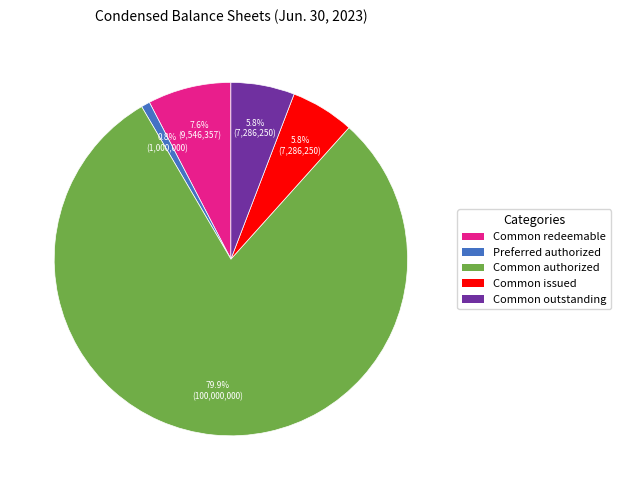

Does any single category account for the majority?

Yes